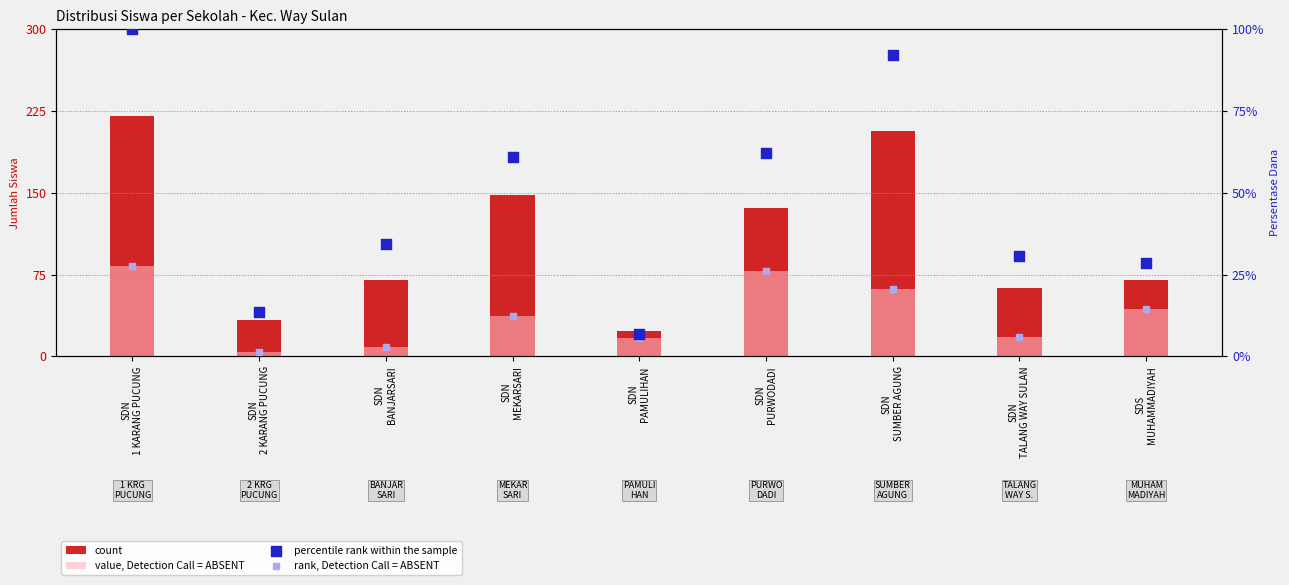

Which series reaches the maximum Y coordinate?

count